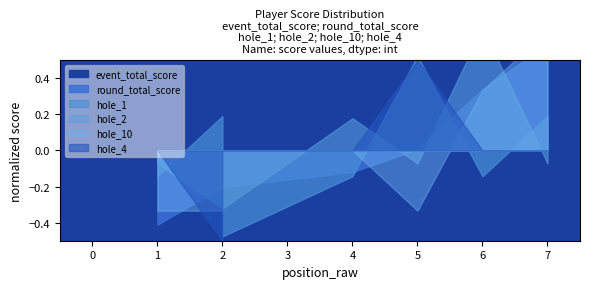

What are all the series names shown in the legend?

event_total_score, round_total_score, hole_1, hole_2, hole_10, hole_4